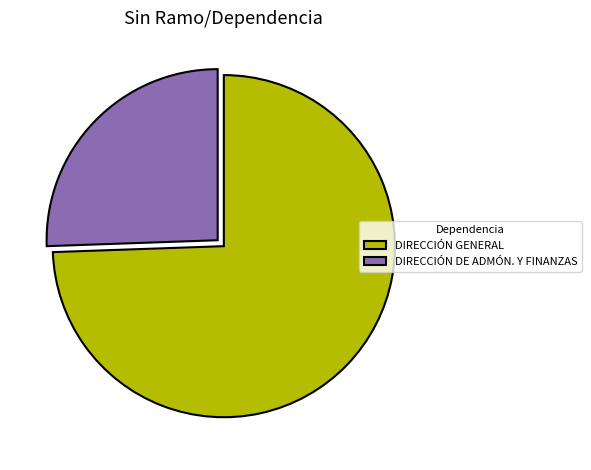

Which category accounts for the majority?

DIRECCIÓN GENERAL